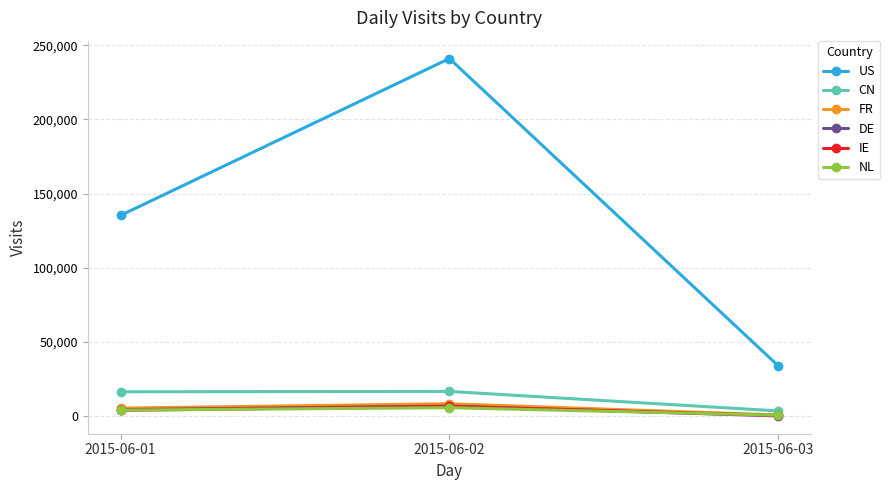

At which label does CN reach its minimum?

2015-06-03